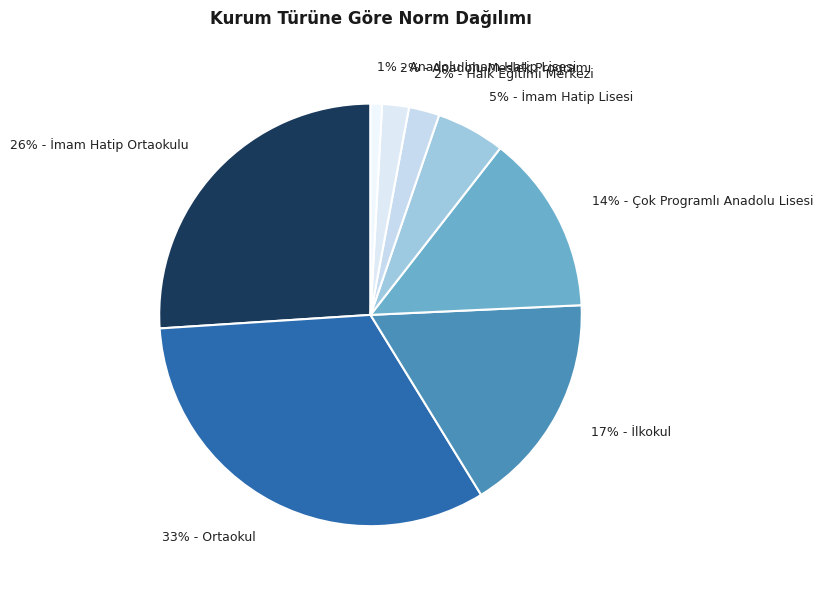

Do 33% - Ortaokul and 5% - İmam Hatip Lisesi together represent more than half of the pie?

No